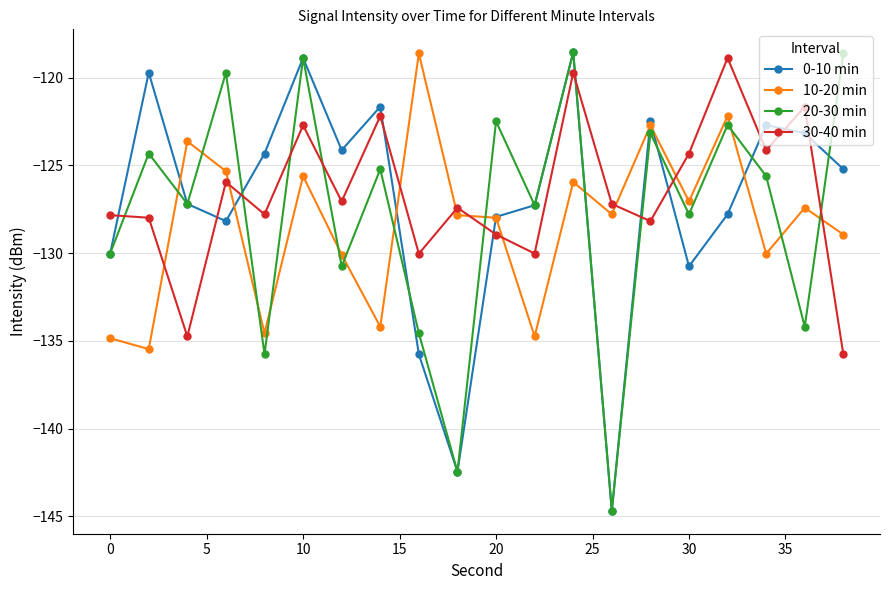

How many interior local peaks does the 20-30 min series have?

8